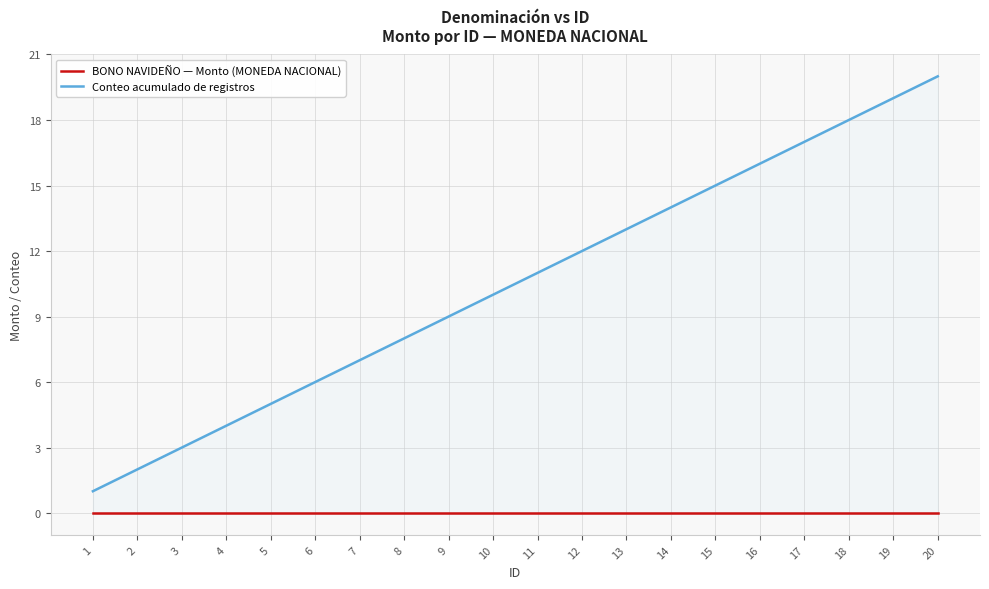

Which series has the largest total across all categories?

Conteo acumulado de registros